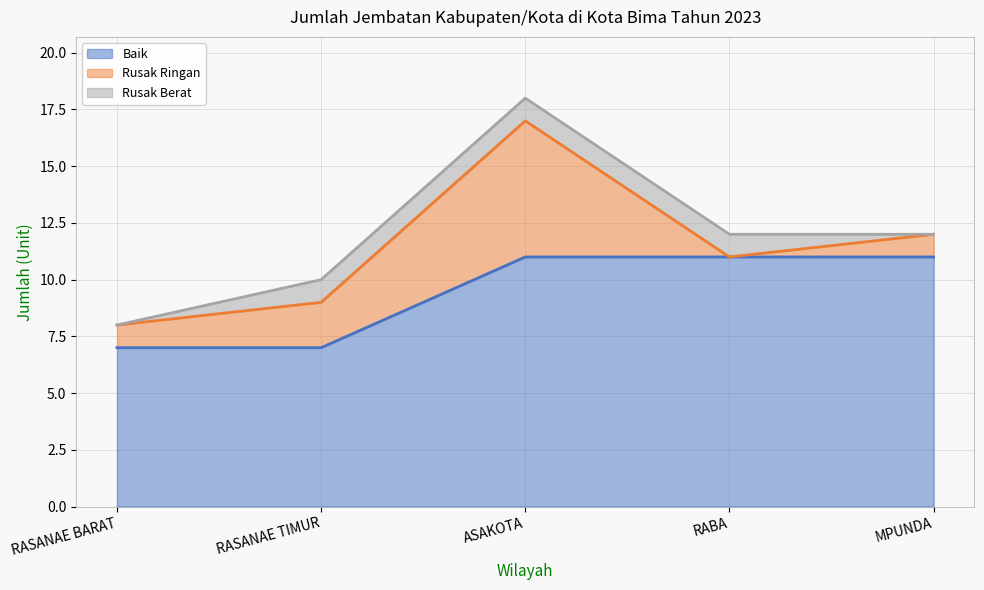

What are all the series names shown in the legend?

Baik, Rusak Ringan, Rusak Berat